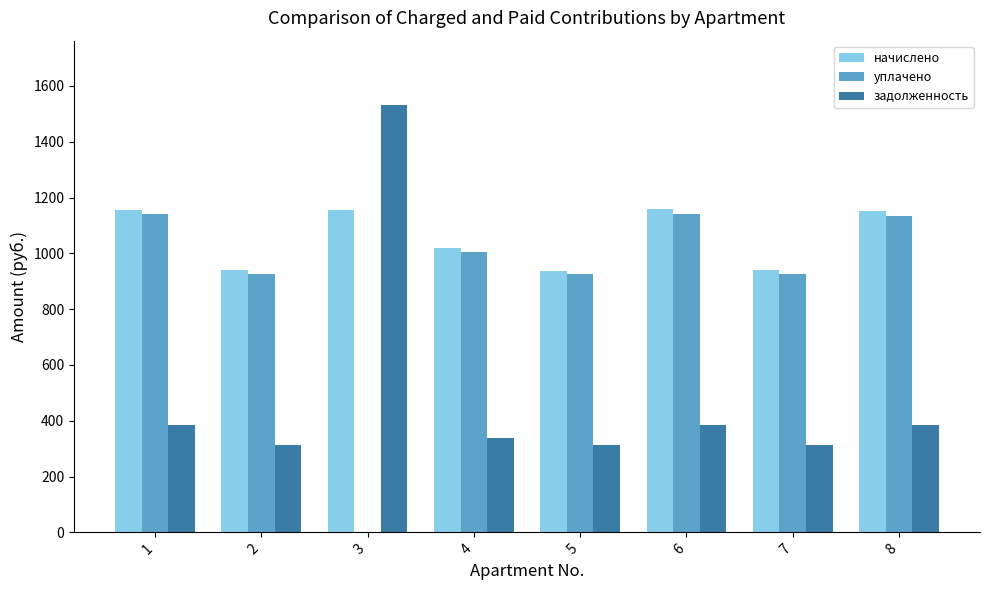

What is the sum of the уплачено values at 1 and 8?

2274.8